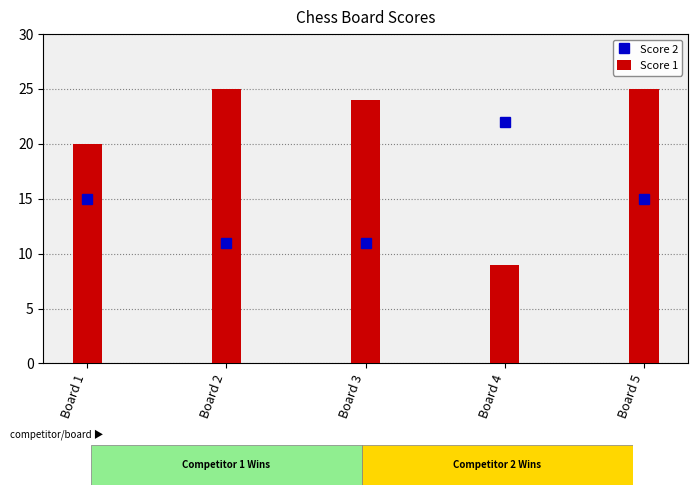

Which label corresponds to the smallest value in the chart?

Board 4